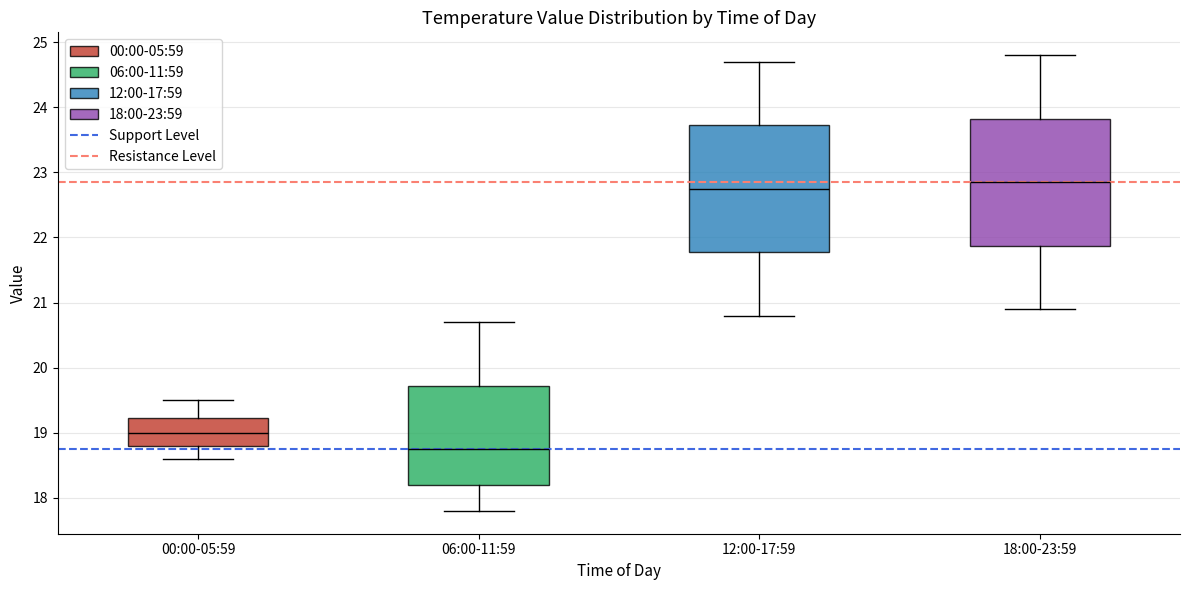

Where is the lower edge of the box for 00:00-05:59 on the y-axis? The values are not printed on the chart, so give them approximately, as read against the axis.

18.8